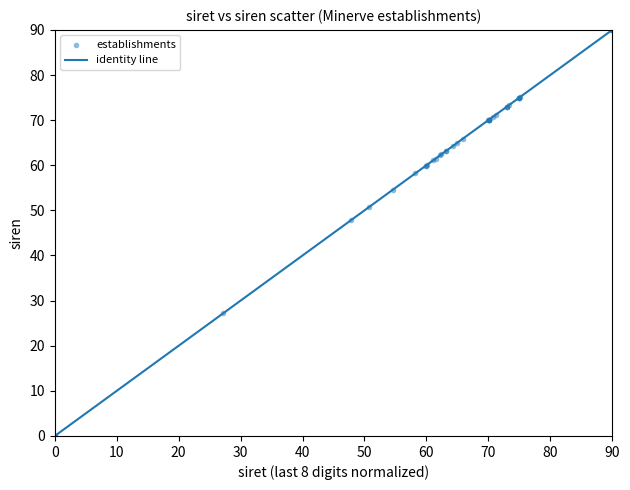

What Y value in the scatter plot is closest to 45?

47.8